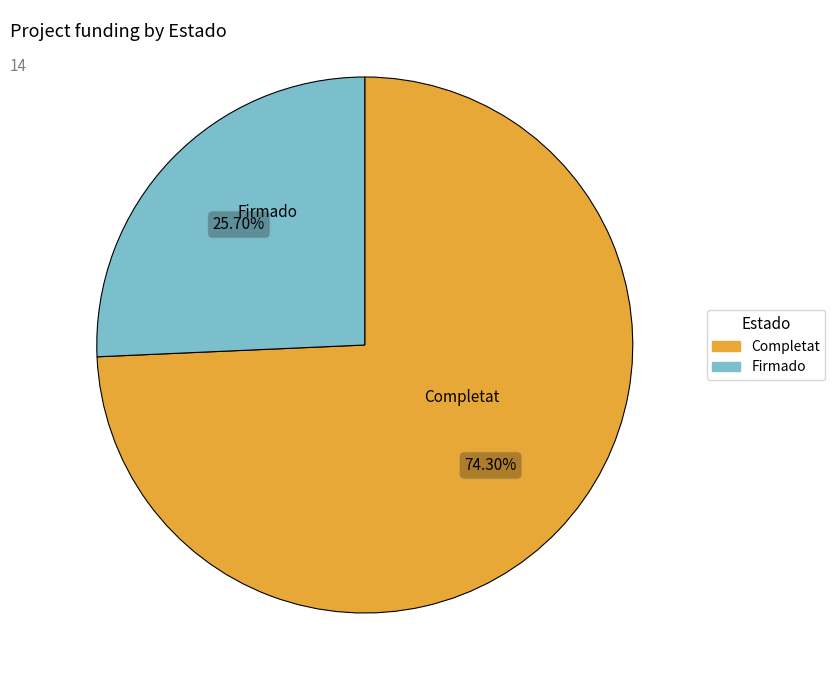

To the nearest percent, what is the average slice percentage?

50%